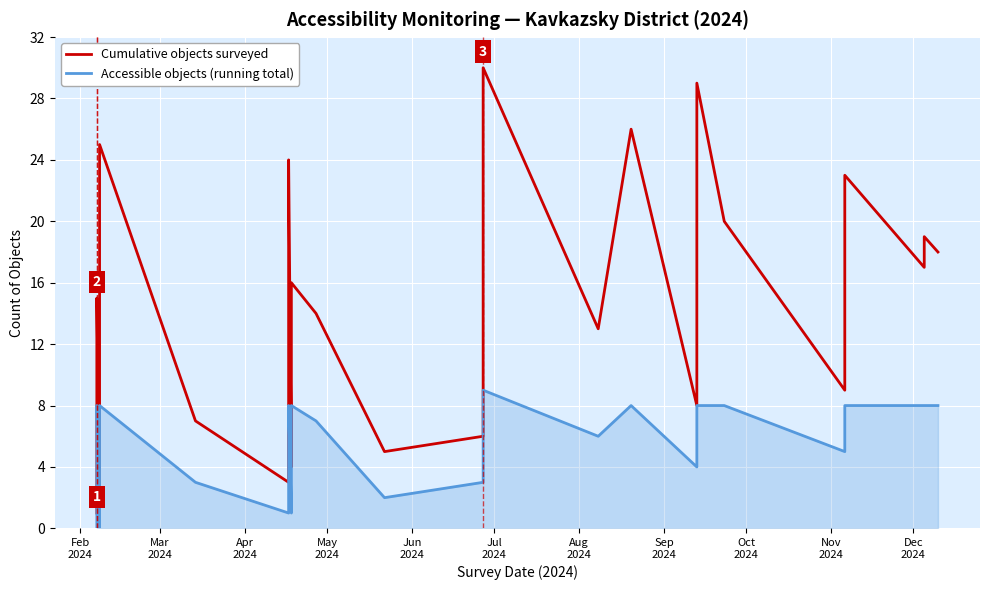

How many lines are shown in the chart?

2